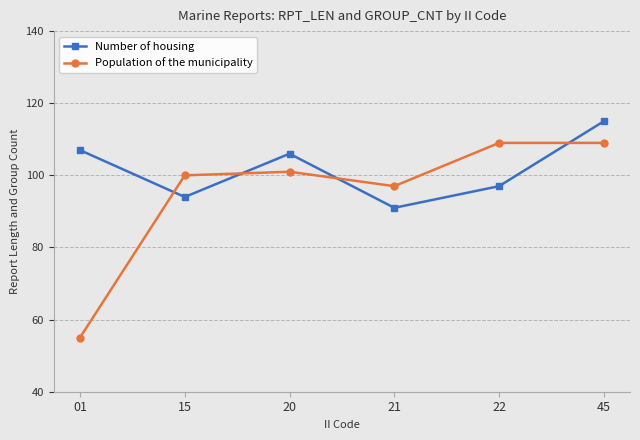

True or false: Number of housing and Population of the municipality intersect in this chart.

True